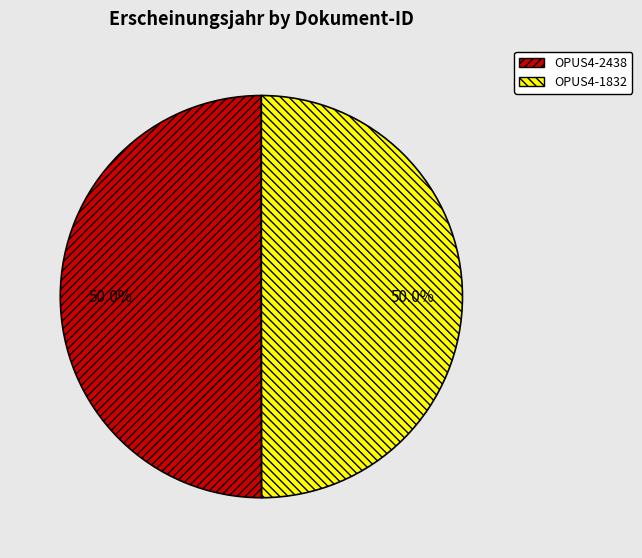

Approximately how many times larger is the value at OPUS4-2438 compared to OPUS4-1832?

1.0